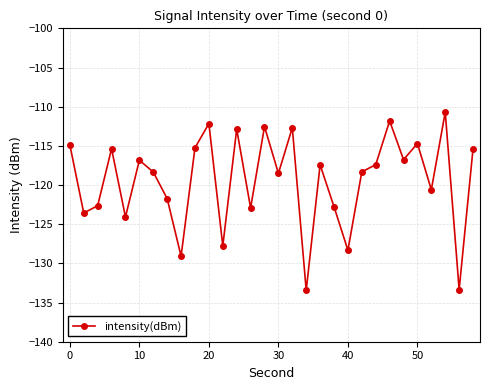

What is the value of the 21st point from the left?

-128.3